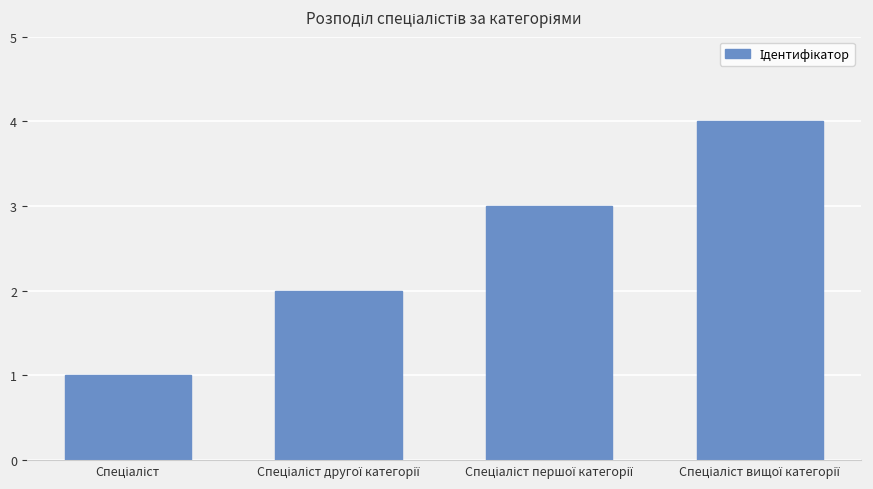

What is the sum of all values?

10